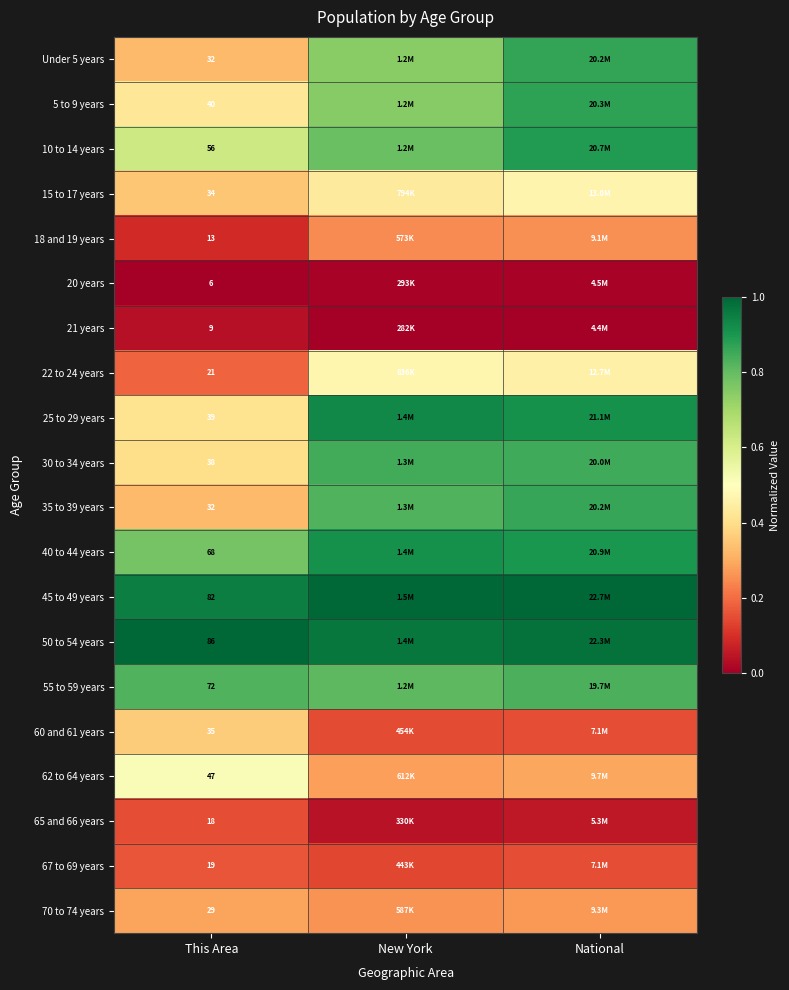

Is the value of 62 to 64 years at This Area greater than the value of 10 to 14 years at This Area?

No